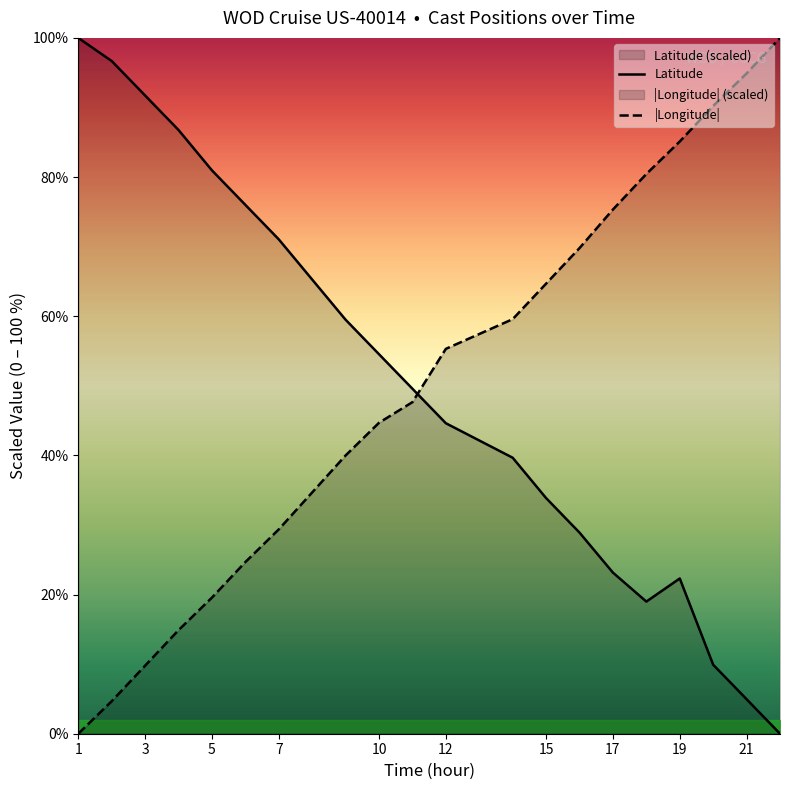

The |Longitude| series shows 64.7 at 15. True or false?

True